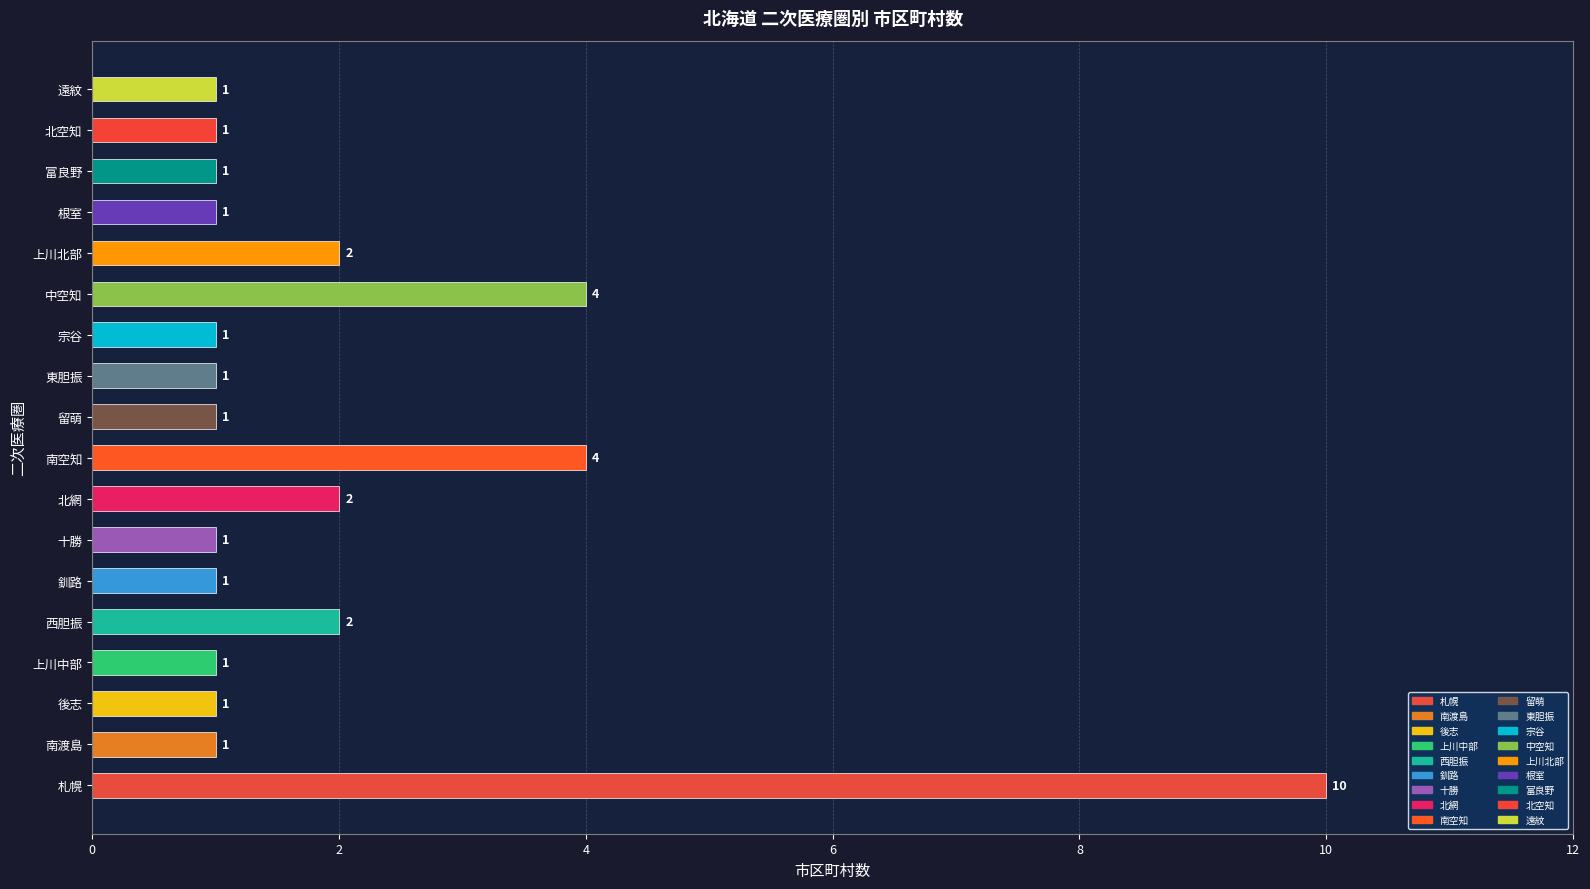

How many values are between 1 and 2?

15